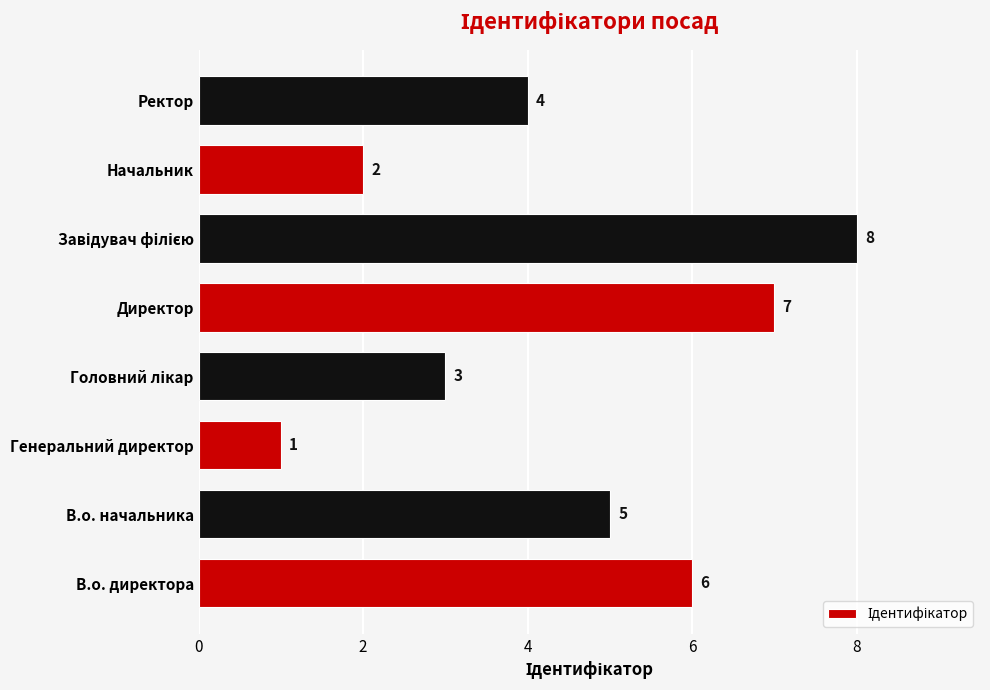

Are the bars grouped side by side (vs. stacked)?

No